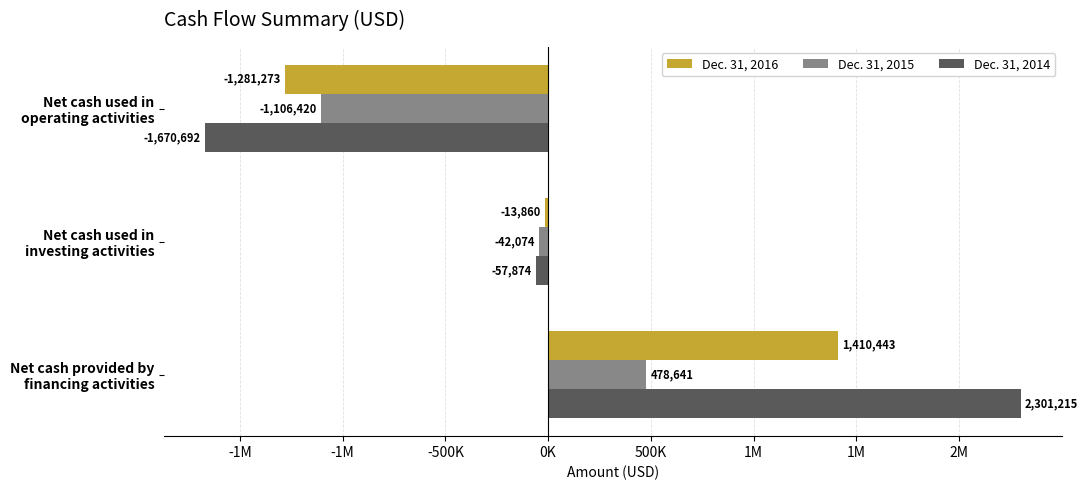

What are all the series names shown in the legend?

Dec. 31, 2016, Dec. 31, 2015, Dec. 31, 2014